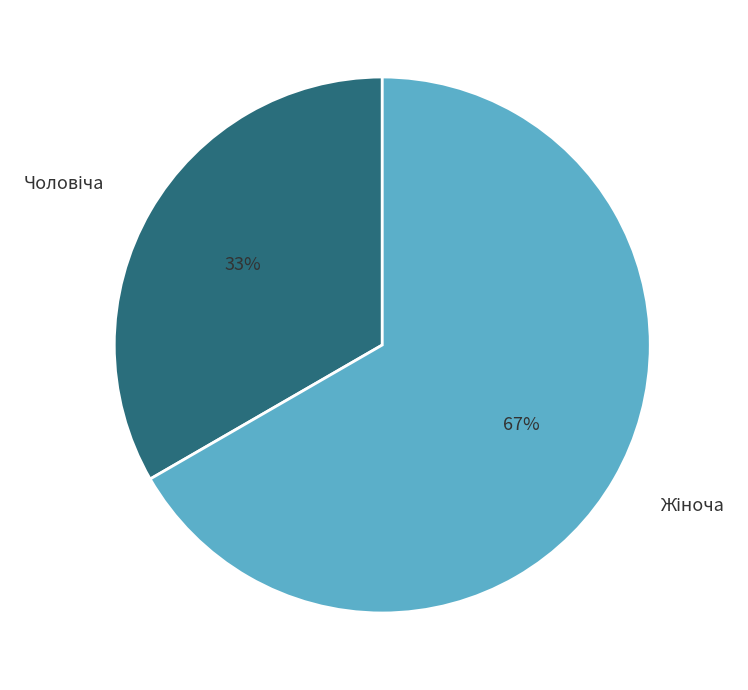

Is there a majority slice in this chart?

Yes